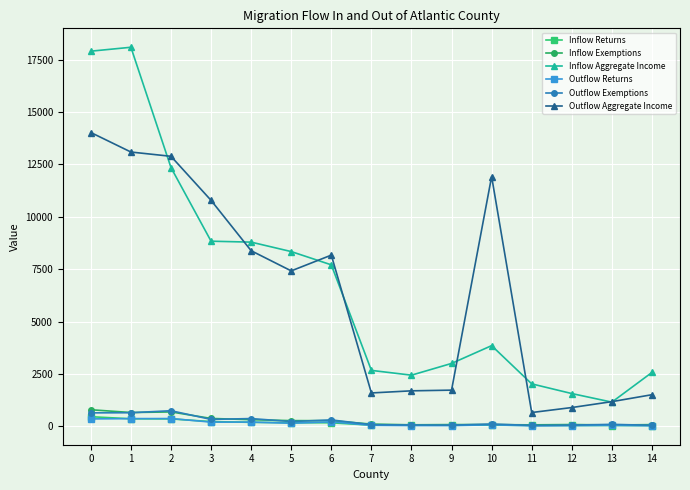

True or false: Inflow Exemptions and Inflow Aggregate Income cross at least once.

False